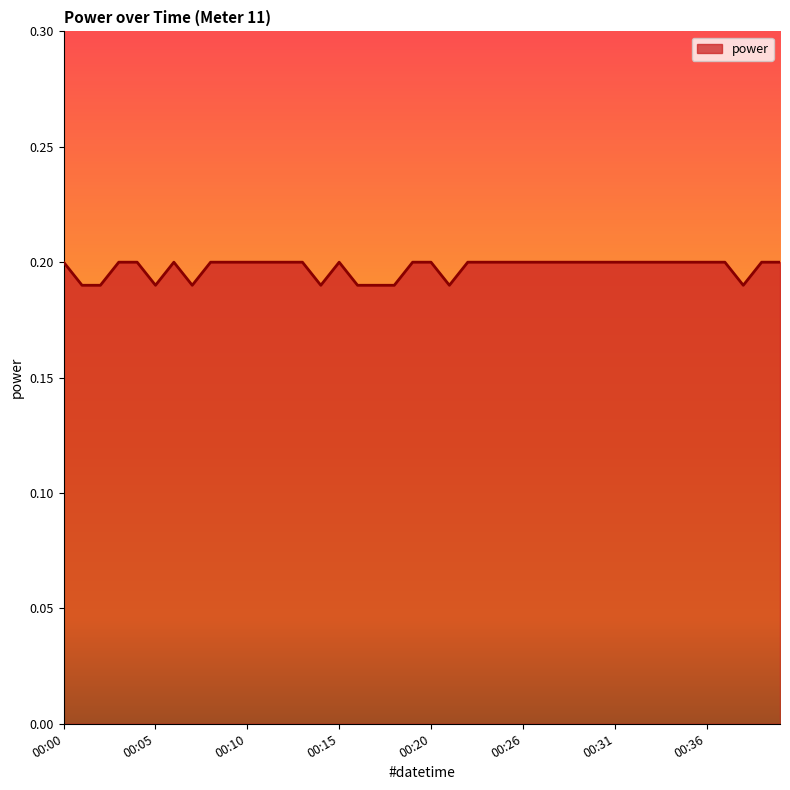

Is this an area chart (filled region under the line)?

Yes